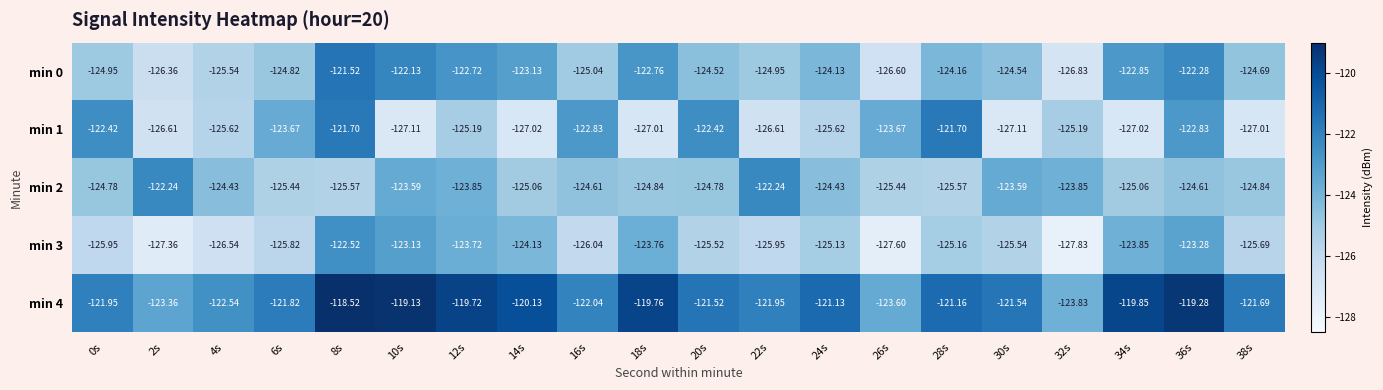

Is the value of min 4 at 12s greater than the value of min 1 at 4s?

Yes